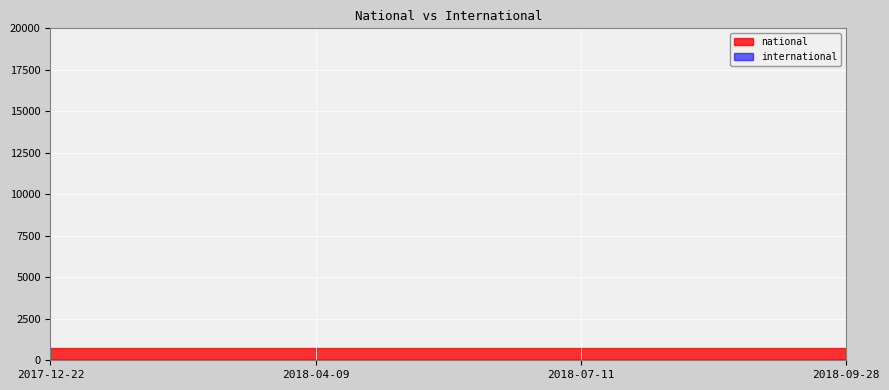

List the series in order of their peak value, highest first.

national, international